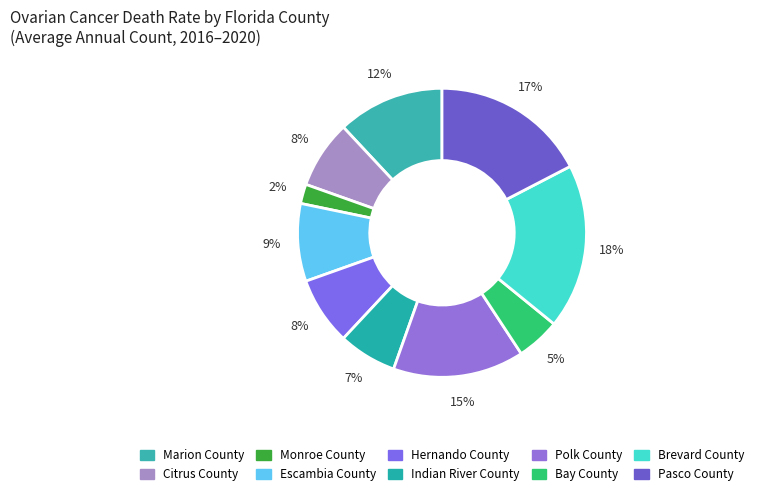

Which has a higher value, Escambia County or Marion County?

Marion County